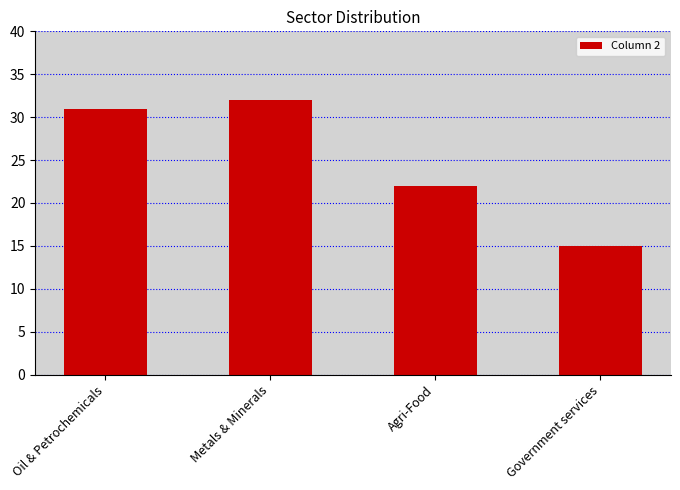

Which has a higher value, Metals & Minerals or Agri-Food?

Metals & Minerals